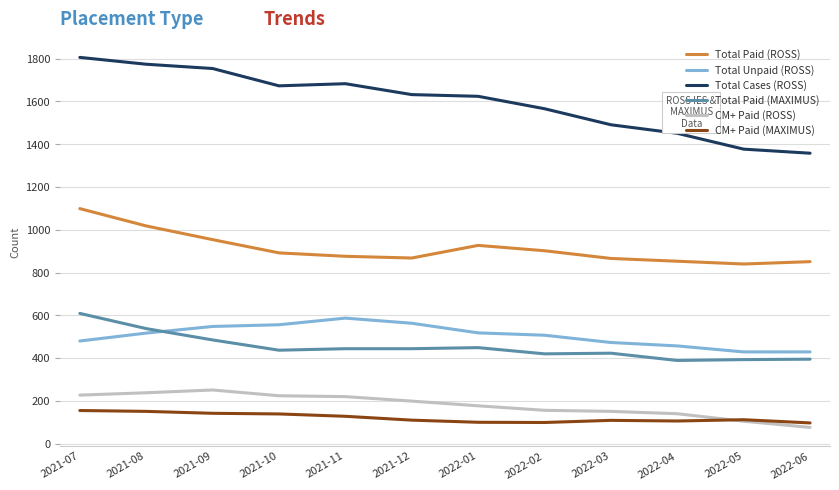

Is the value of Total Unpaid (ROSS) at 2021-10 greater than the value of CM+ Paid (MAXIMUS) at 2021-09?

Yes